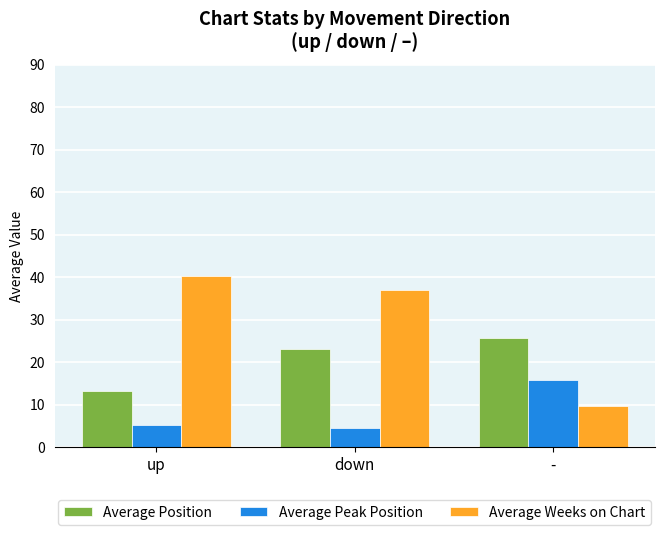

List the series in order of their peak value, highest first.

Average Weeks on Chart, Average Position, Average Peak Position